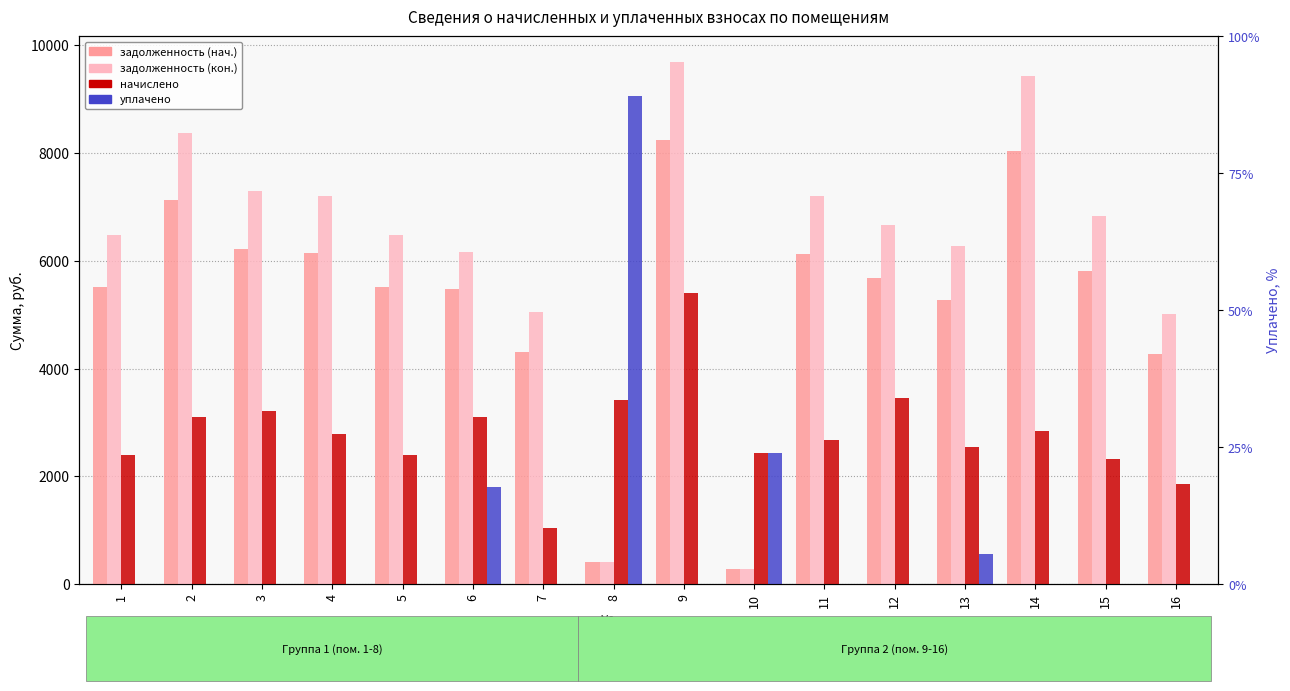

What is the difference between the maximum and second lowest values in the начислено series?

3542.9